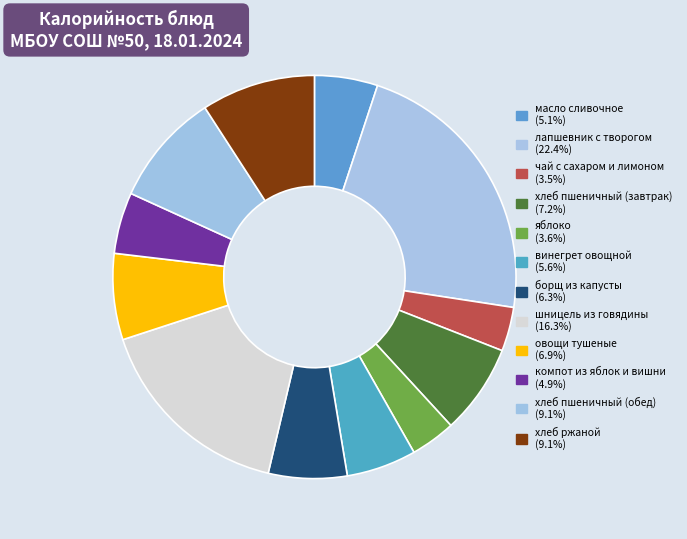

How many slices are in this pie chart?

12